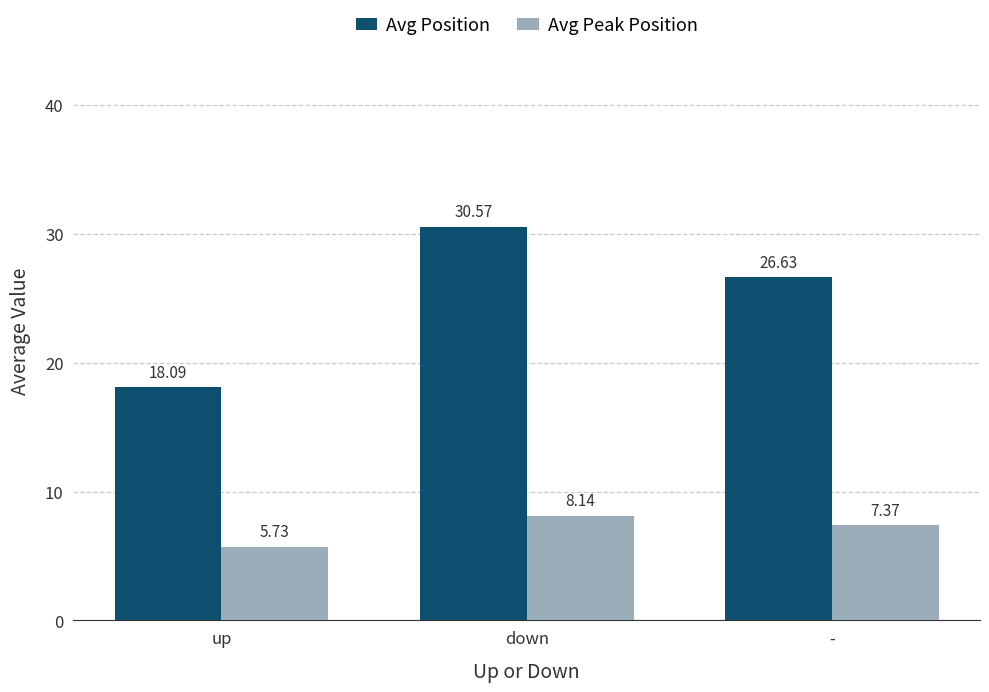

Is the value of Avg Peak Position at up greater than the value of Avg Position at up?

No